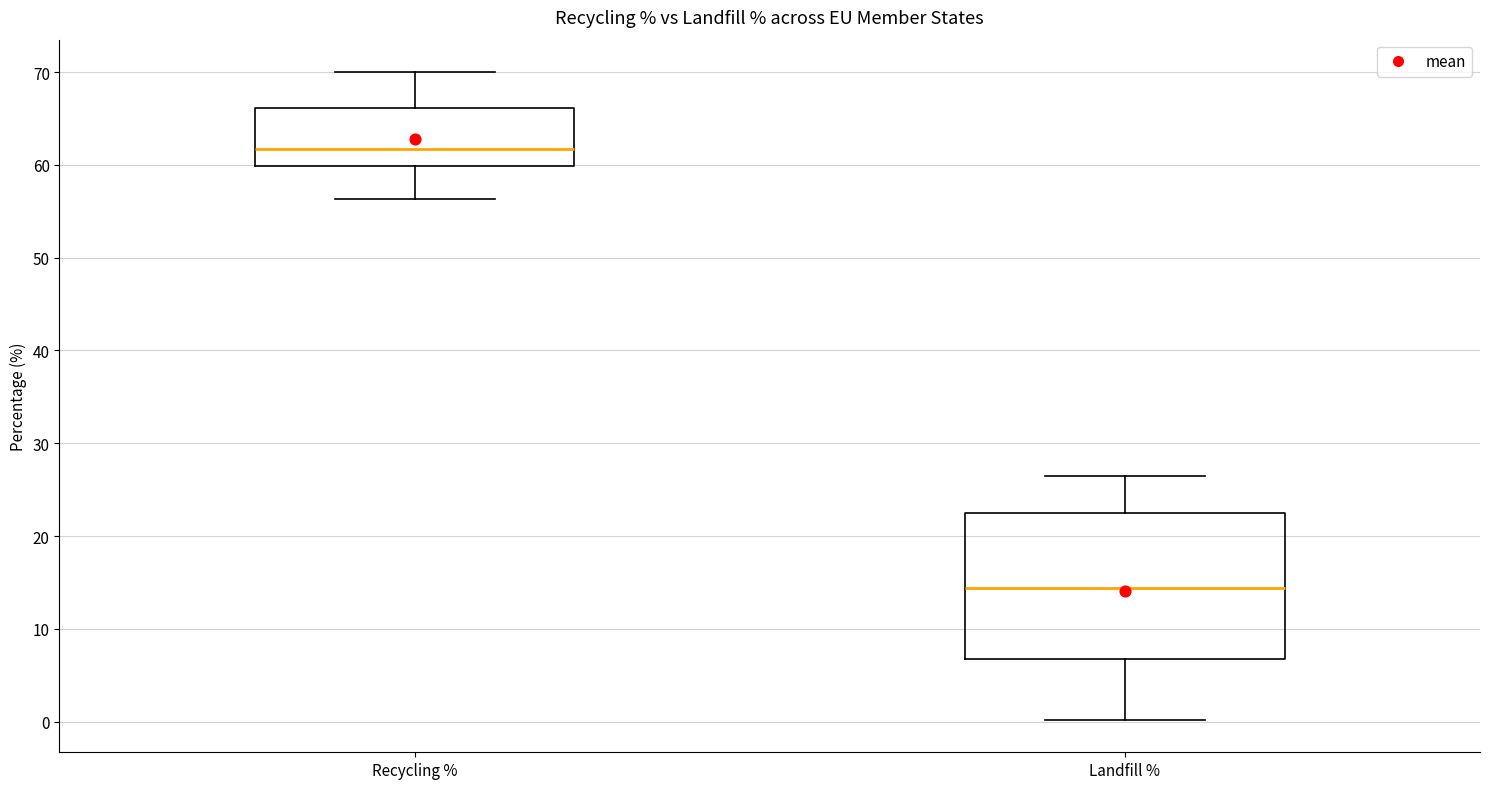

Reading left to right, transcribe this box plot: for each box, give where its median line is, the range the box spans, and where its two whiskers end, as read against the y-axis. The values are not printed on the chart, so give them approximately, as read against the axis.

Recycling %: median 62, box 60 to 66, whiskers 56 to 70
Landfill %: median 14, box 7 to 22, whiskers 0 to 26